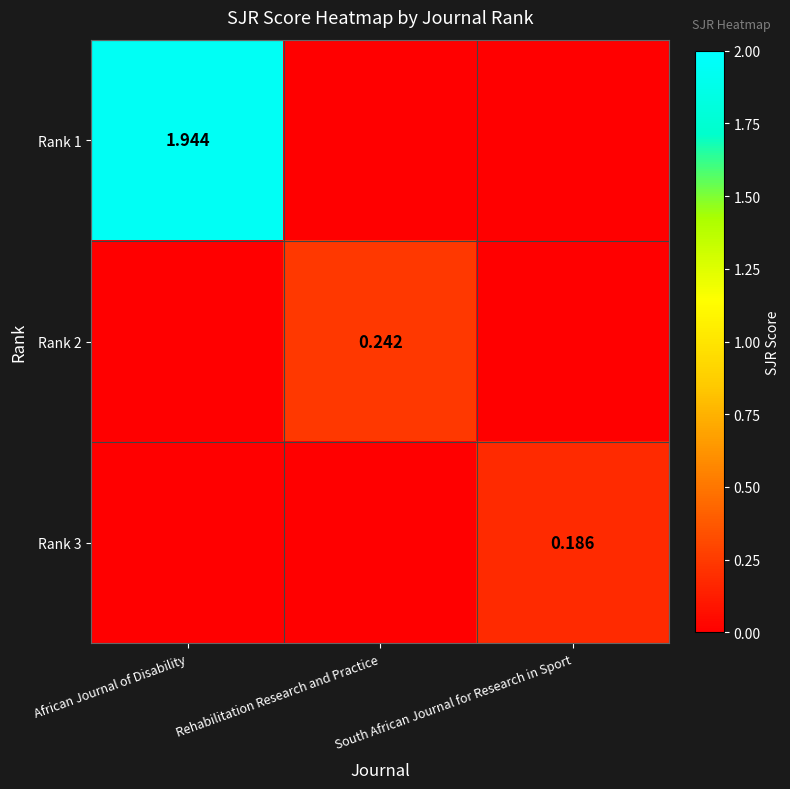

Is the value of Rank 1 at African Journal of Disability greater than the value of Rank 3 at South African Journal for Research in Sport?

Yes